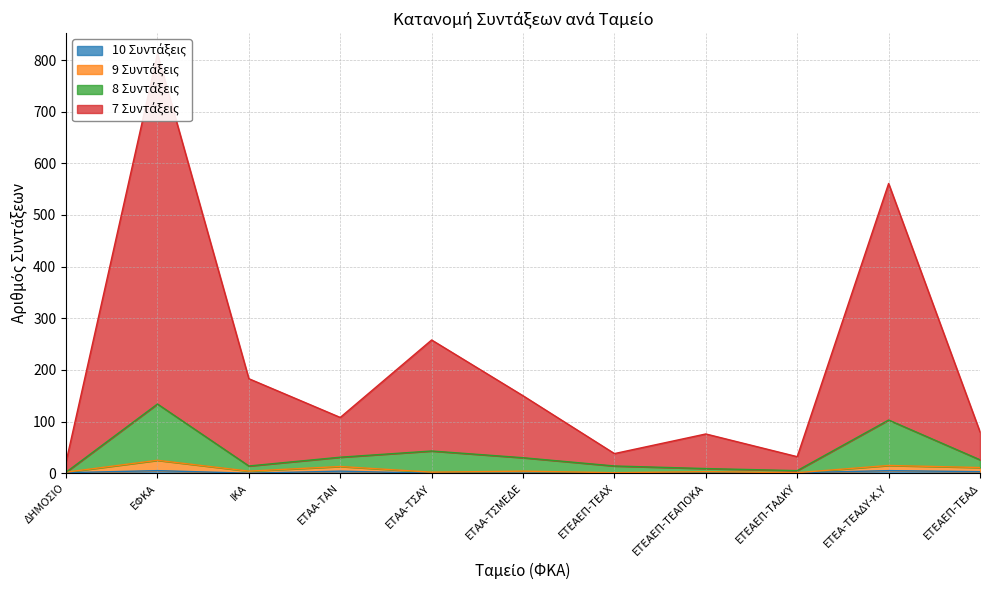

How many data points in 9 Συντάξεις are less than 4?

5